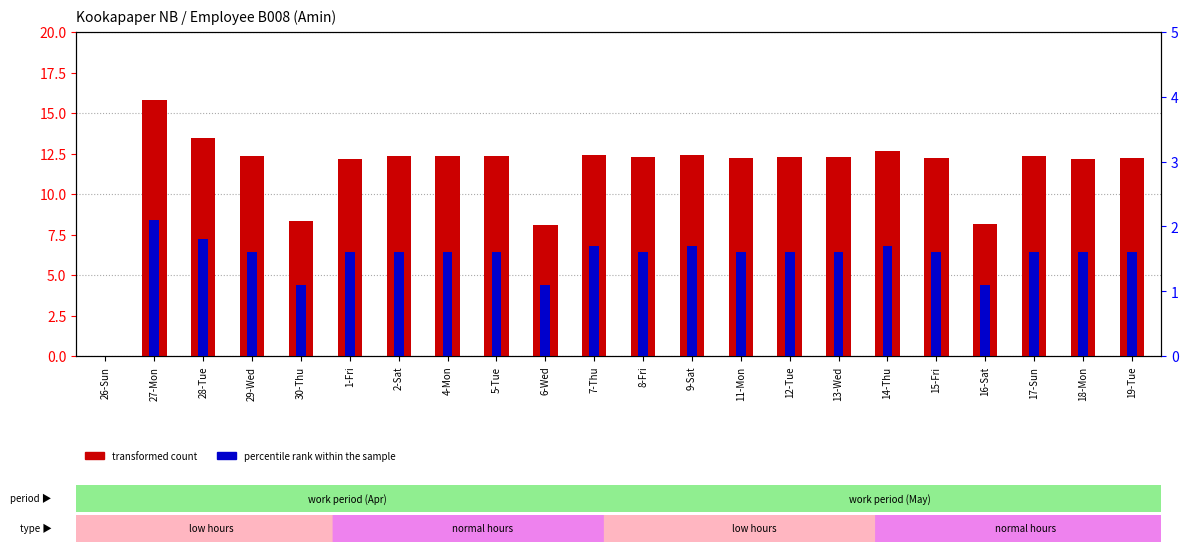

Between 30-Thu and 2-Sat, which series saw the biggest shift?

transformed count